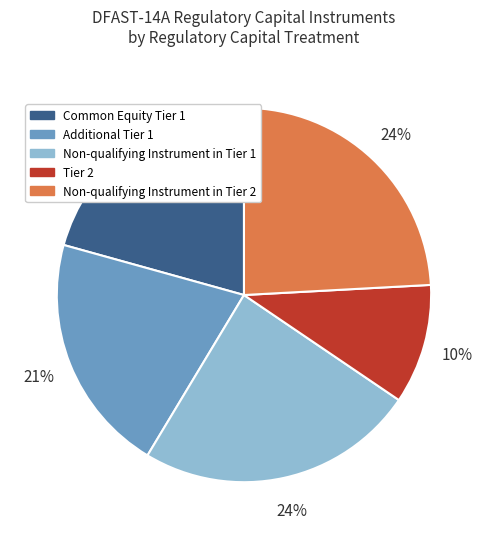

Which slice is the smallest?

Tier 2